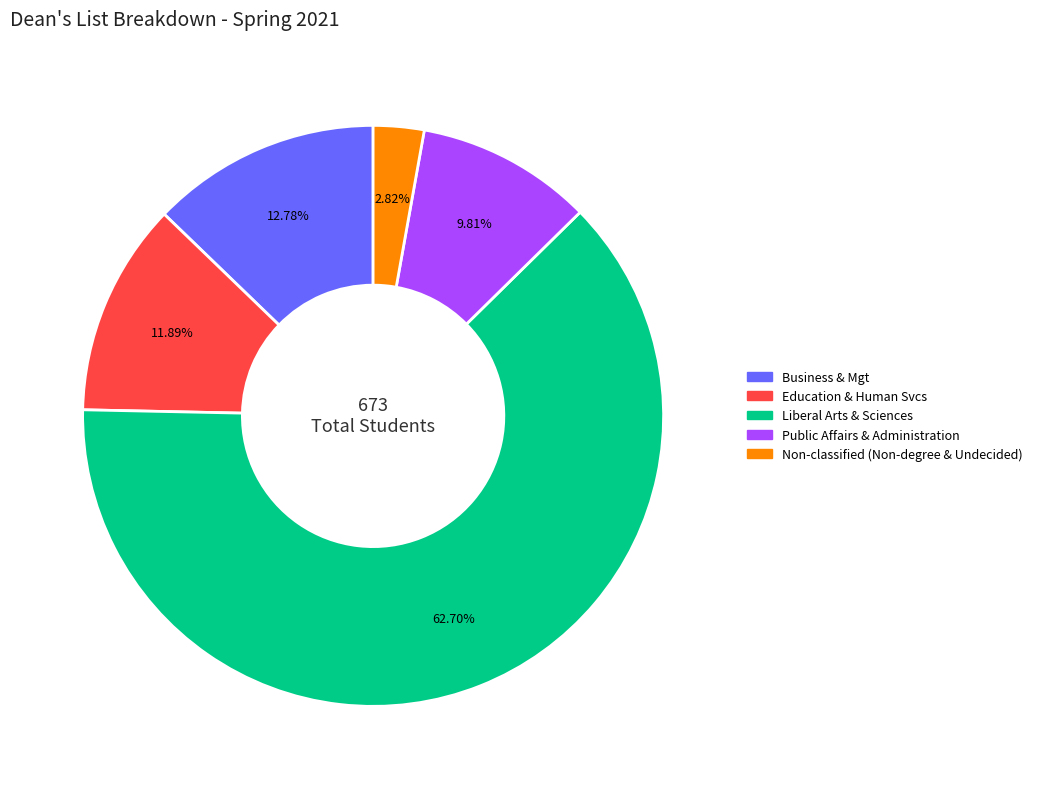

Which has a higher value, Business & Mgt or Liberal Arts & Sciences?

Liberal Arts & Sciences